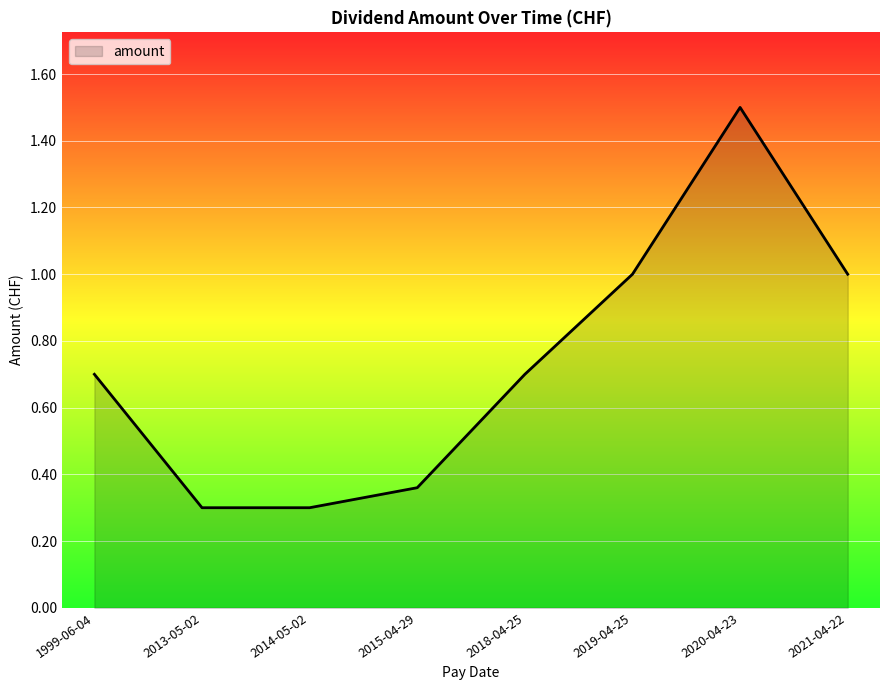

True or false: there are more than 0 points higher than both neighbors.

True